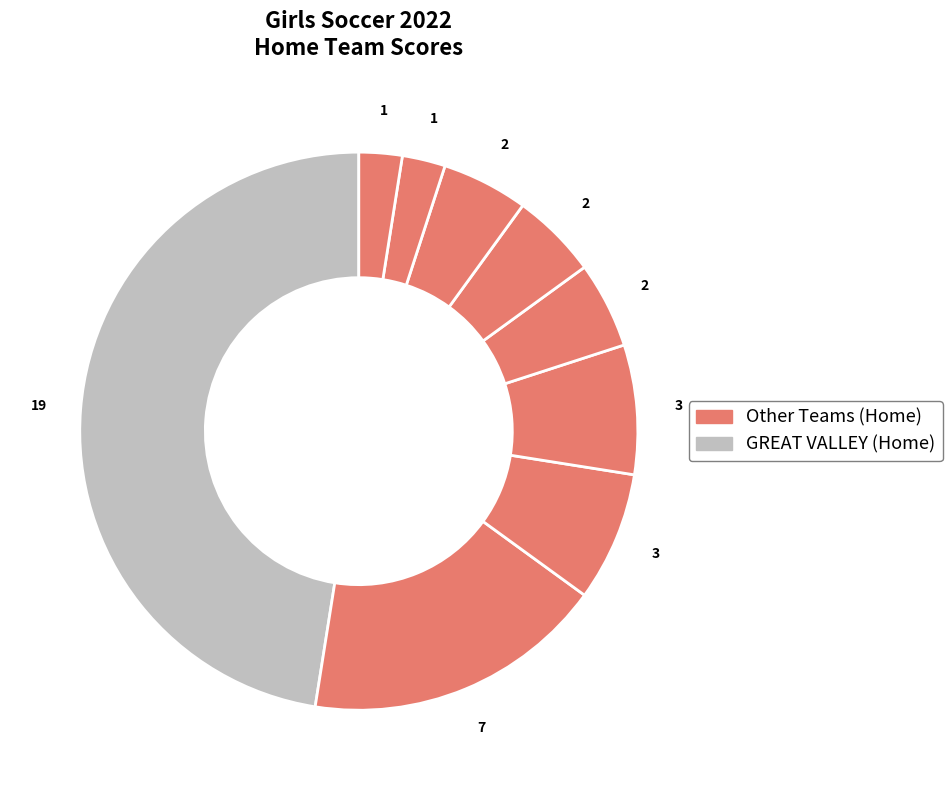

What is the largest slice in the pie chart?

GREAT VALLEY